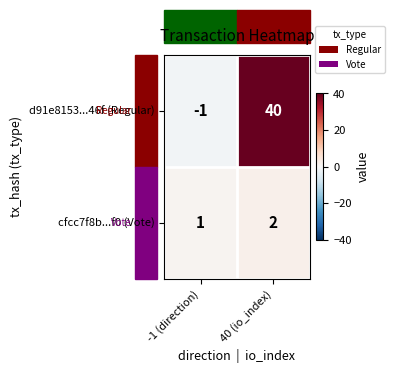

List the series in order of their overall mean, highest first.

d91e8153...46f (Regular), cfcc7f8b...f0 (Vote)